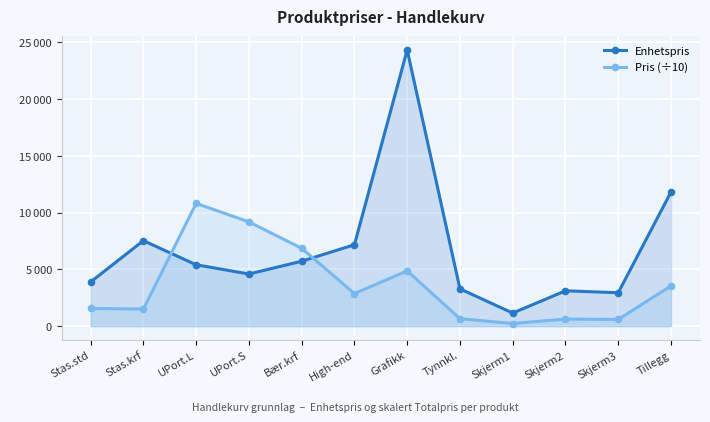

What is the spread (max minus min) of values at Stas.krf?

6020.0